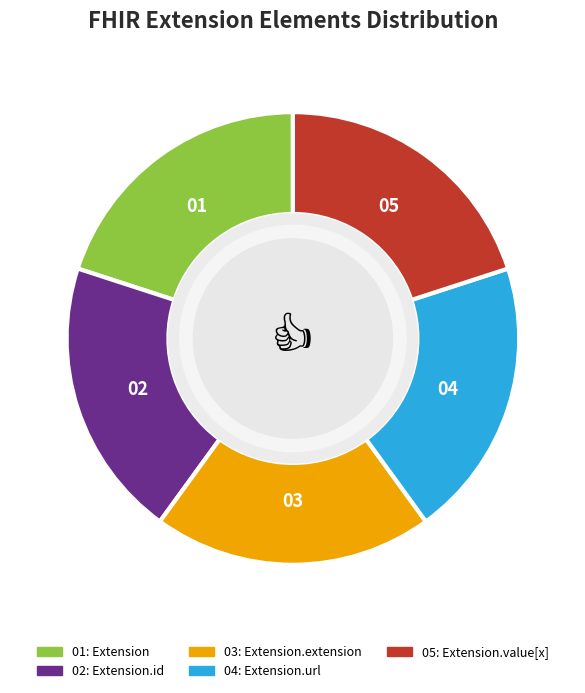

How many segments does this pie chart have?

5